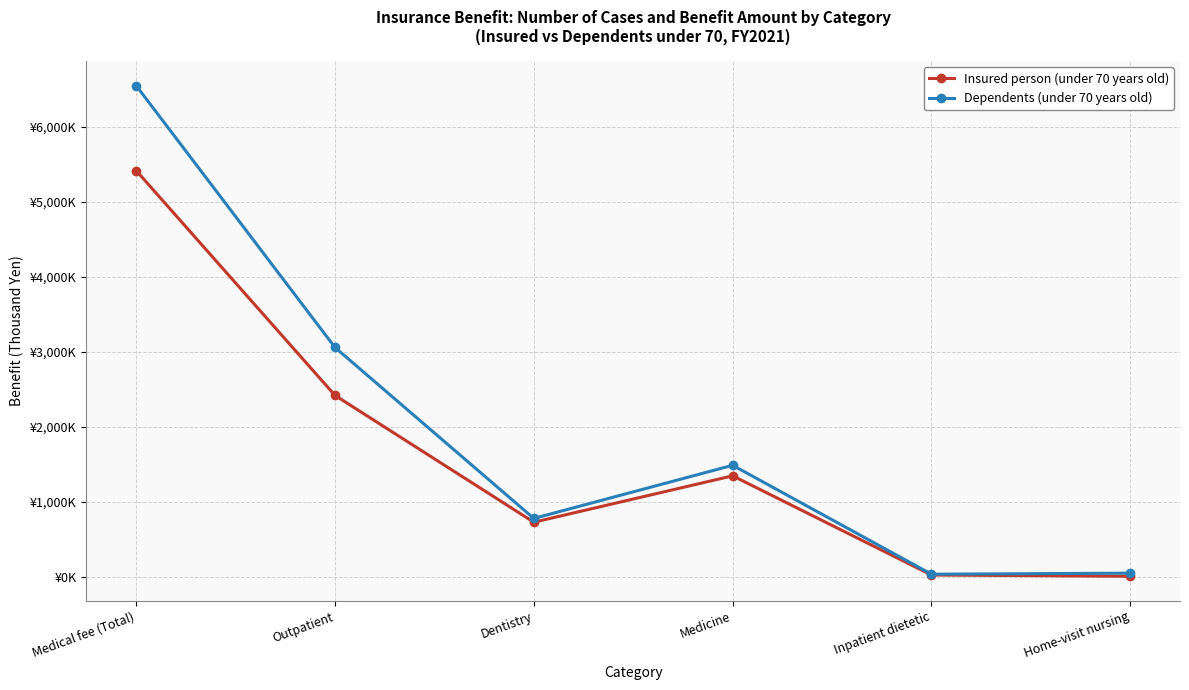

What is the average value of the Dependents (under 70 years old) series?

1990675.0